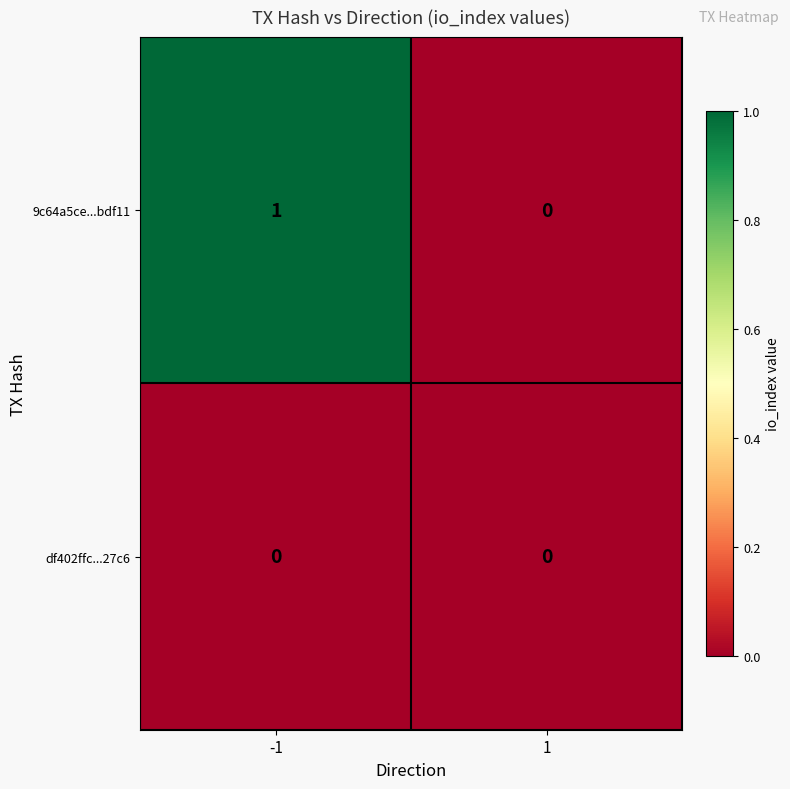

Reading left to right, transcribe all the data shown in this chart.

9c64a5ce...bdf11: -1=1	1=0
df402ffc...27c6: -1=0	1=0